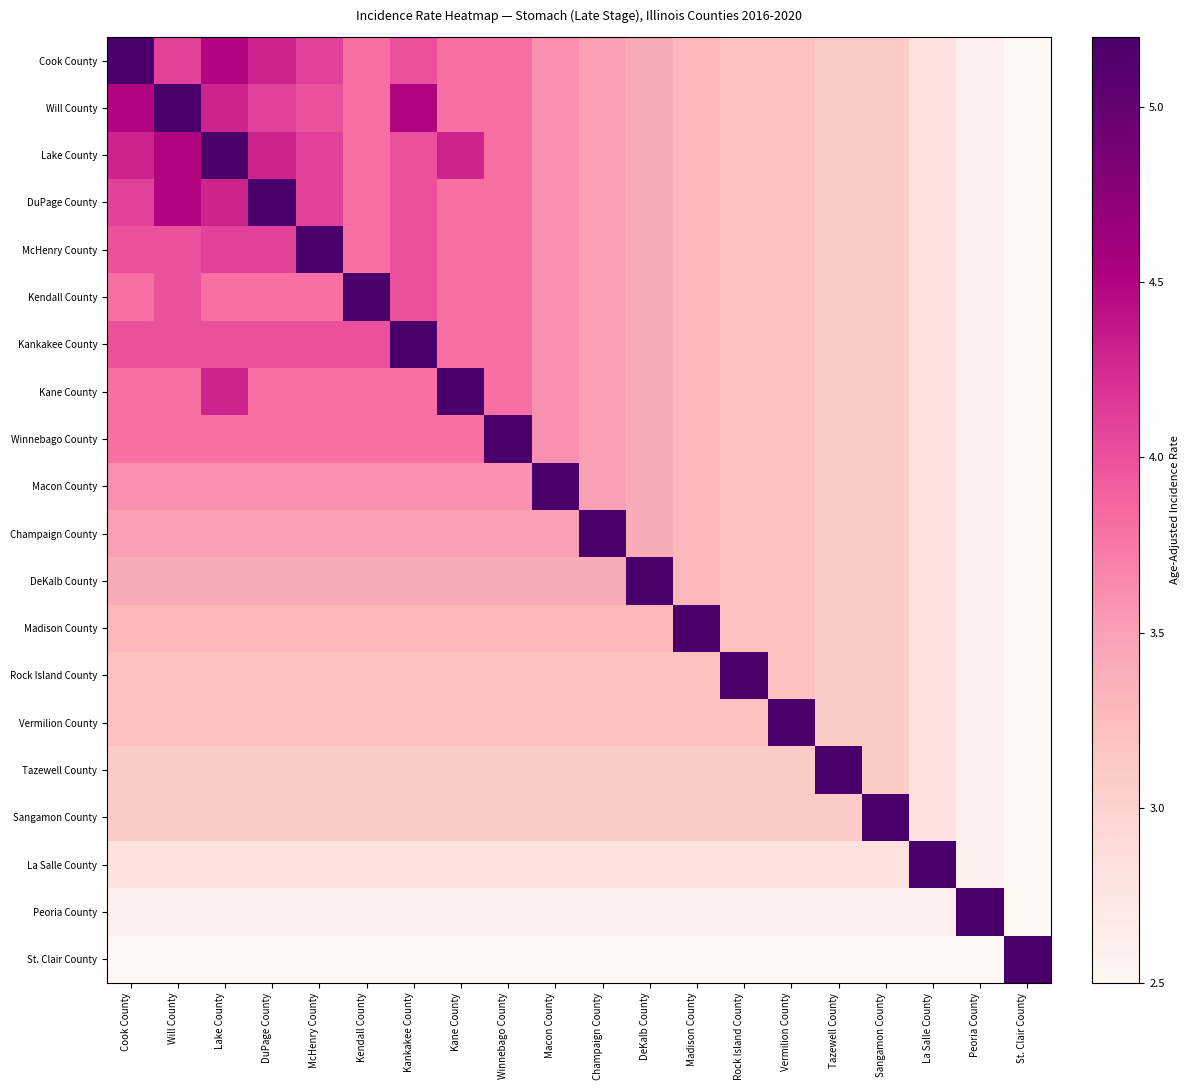

At how many categories does at least one series exceed 4?

20